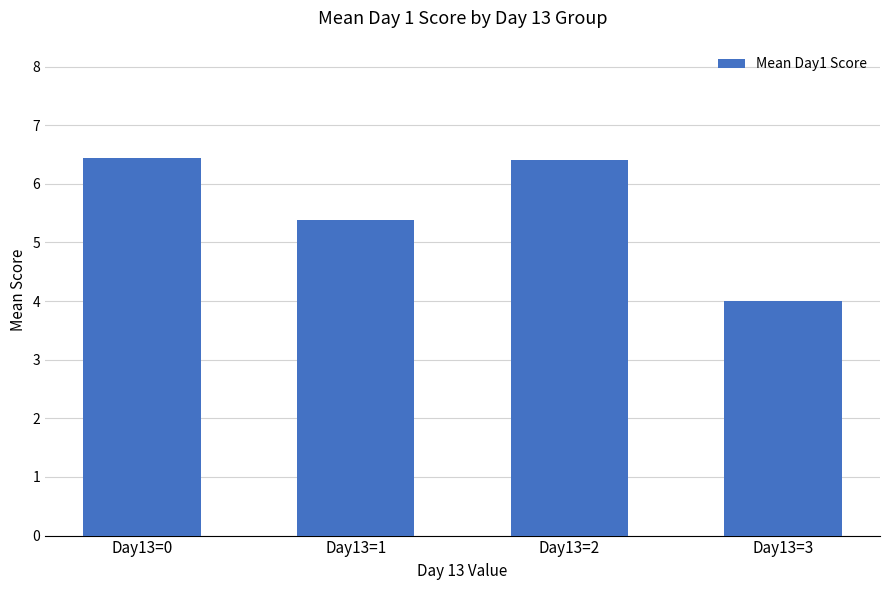

Which has a higher value, Day13=2 or Day13=1?

Day13=2